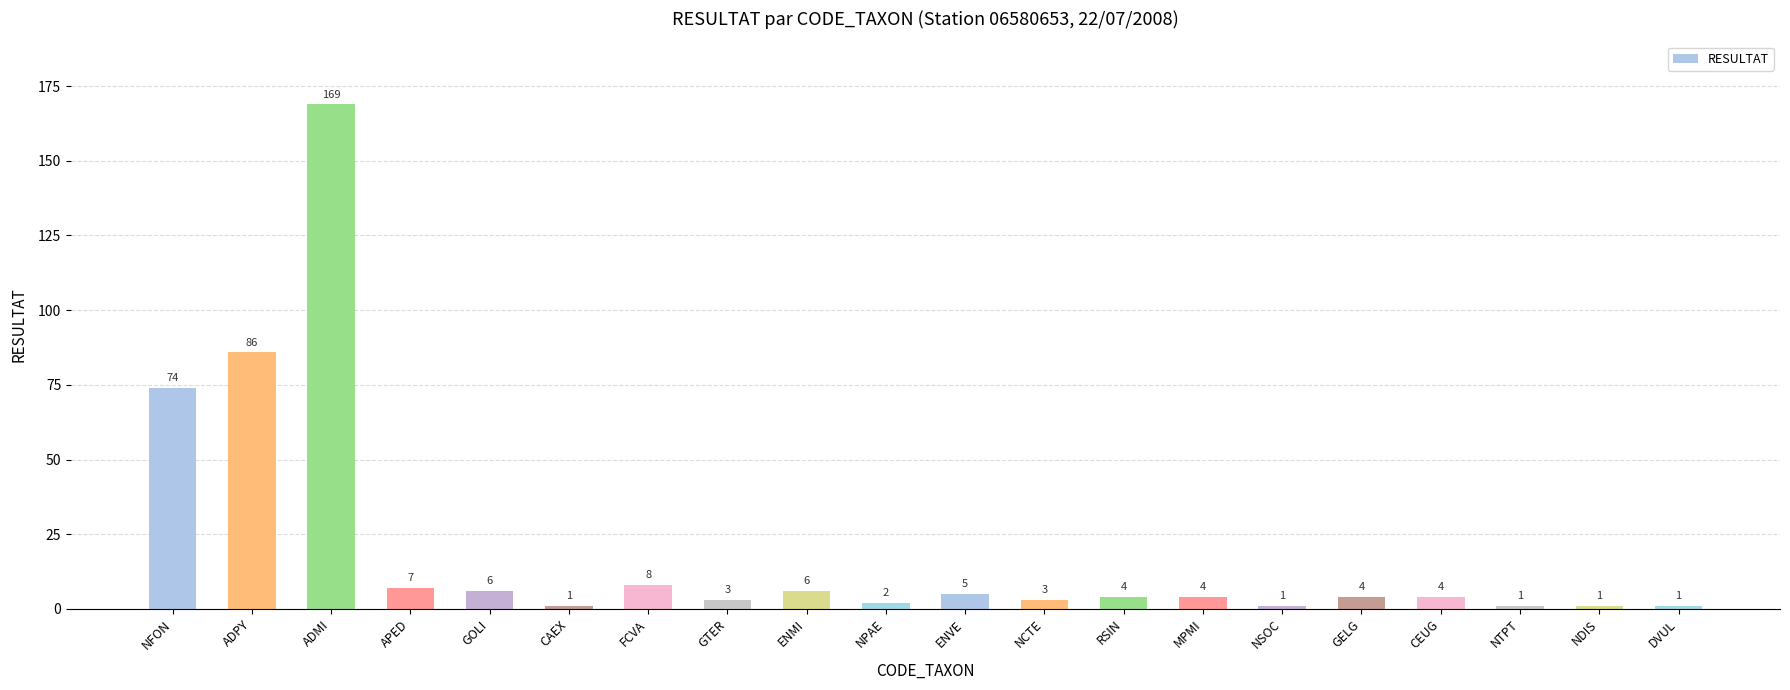

True or false: the data shows 86 at ADPY.

True